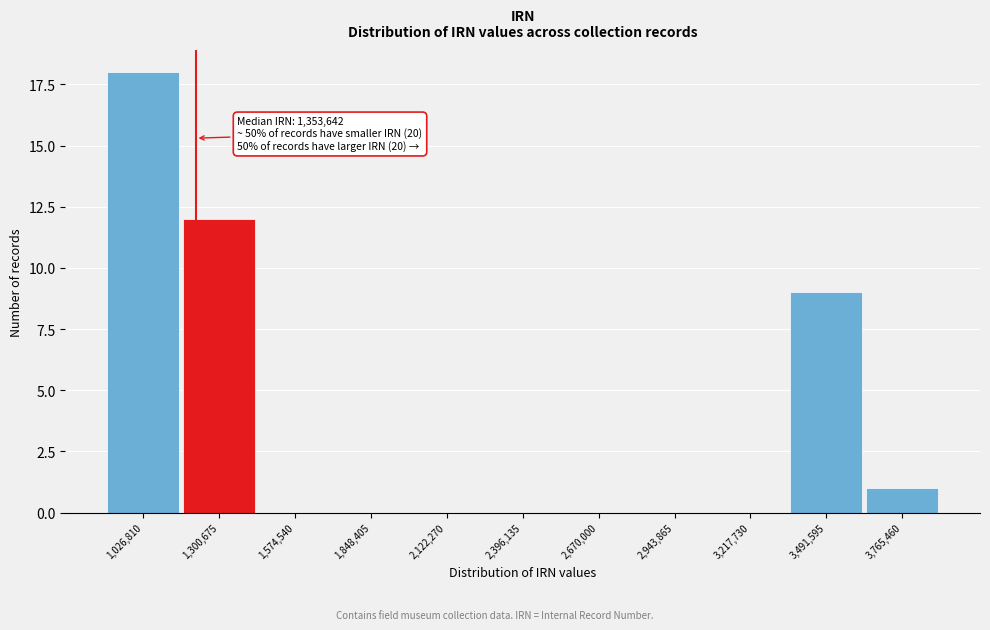

Reading left to right, what are all the values shown in this chart?

1,026,810=18	1,300,675=12	1,574,540=0	1,848,405=0	2,122,270=0	2,396,135=0	2,670,000=0	2,943,865=0	3,217,730=0	3,491,595=9	3,765,460=1